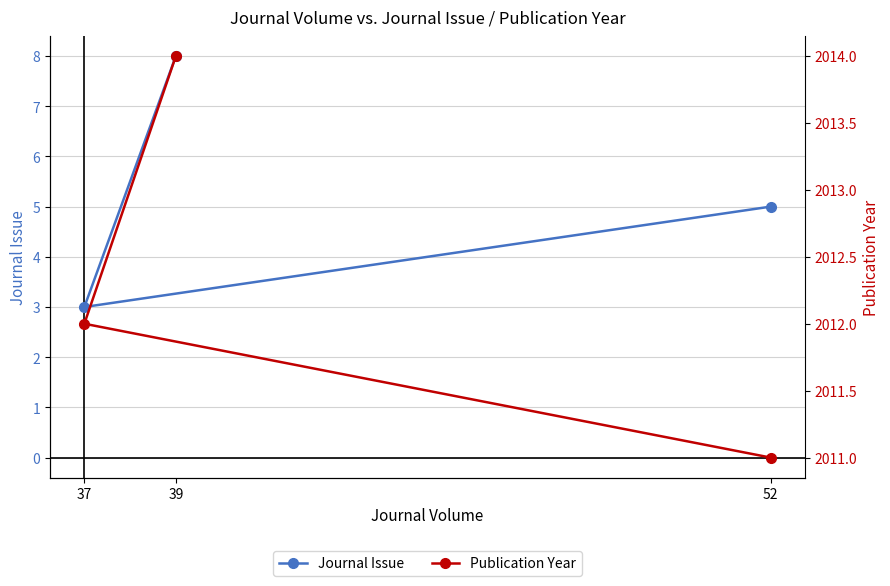

What is the value of the Journal Issue point at the 2nd from the left?

8